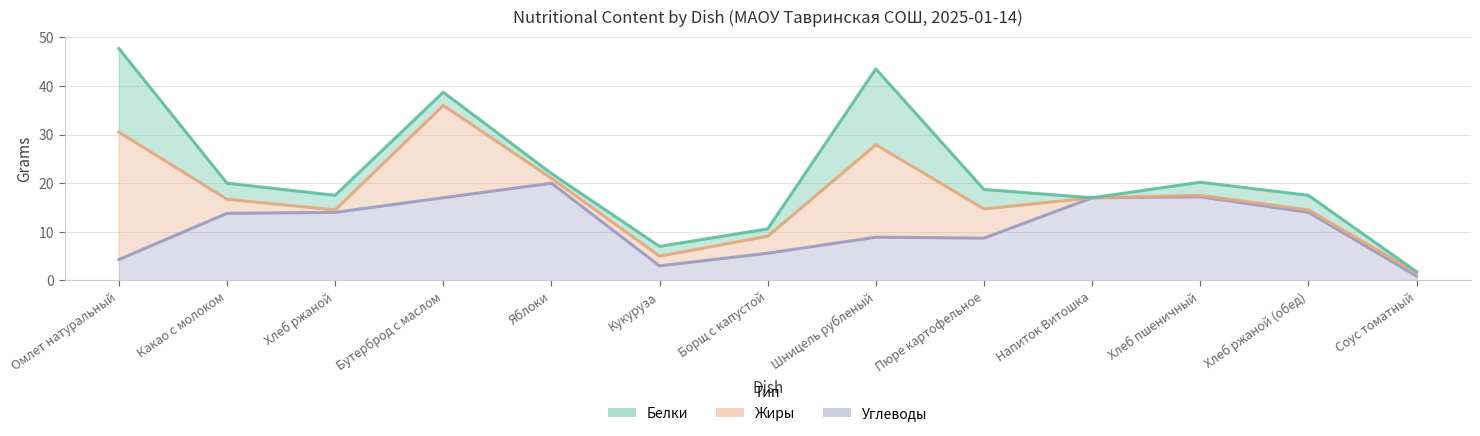

Is it true that Жиры equals 2.9 at Какао с молоком?

True